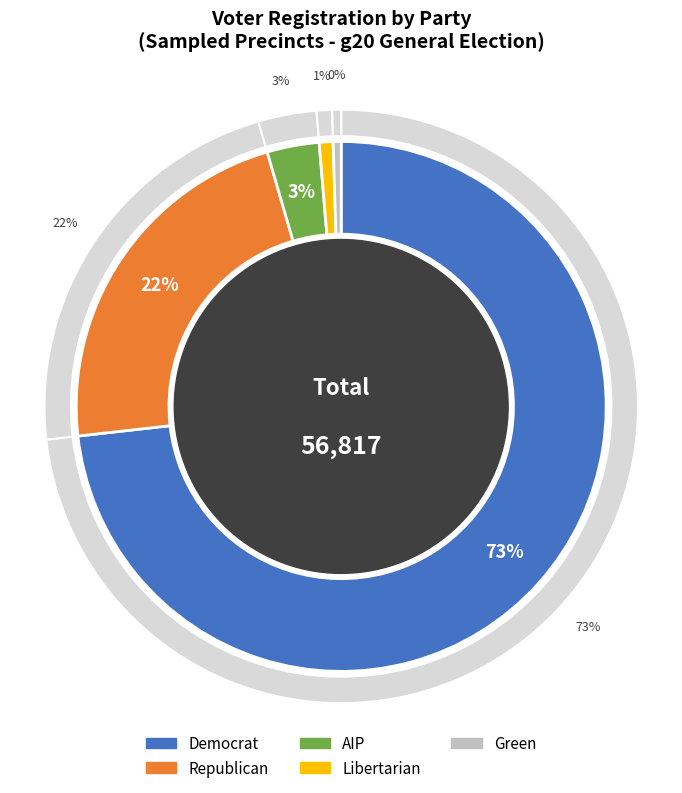

Is it true that 1003 is 1% of the pie?

False